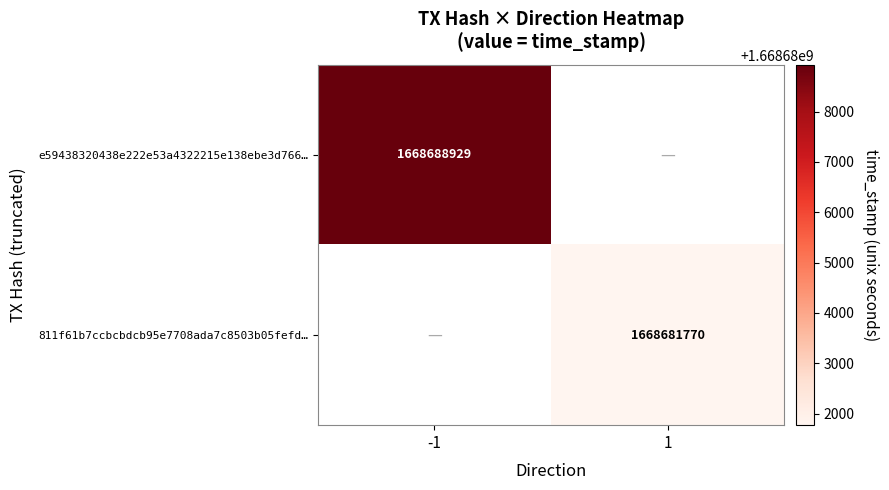

The 811f61b7ccbcbdcb95e7708ada7c8503b05fefd… series shows 1668681770 at 1. True or false?

True